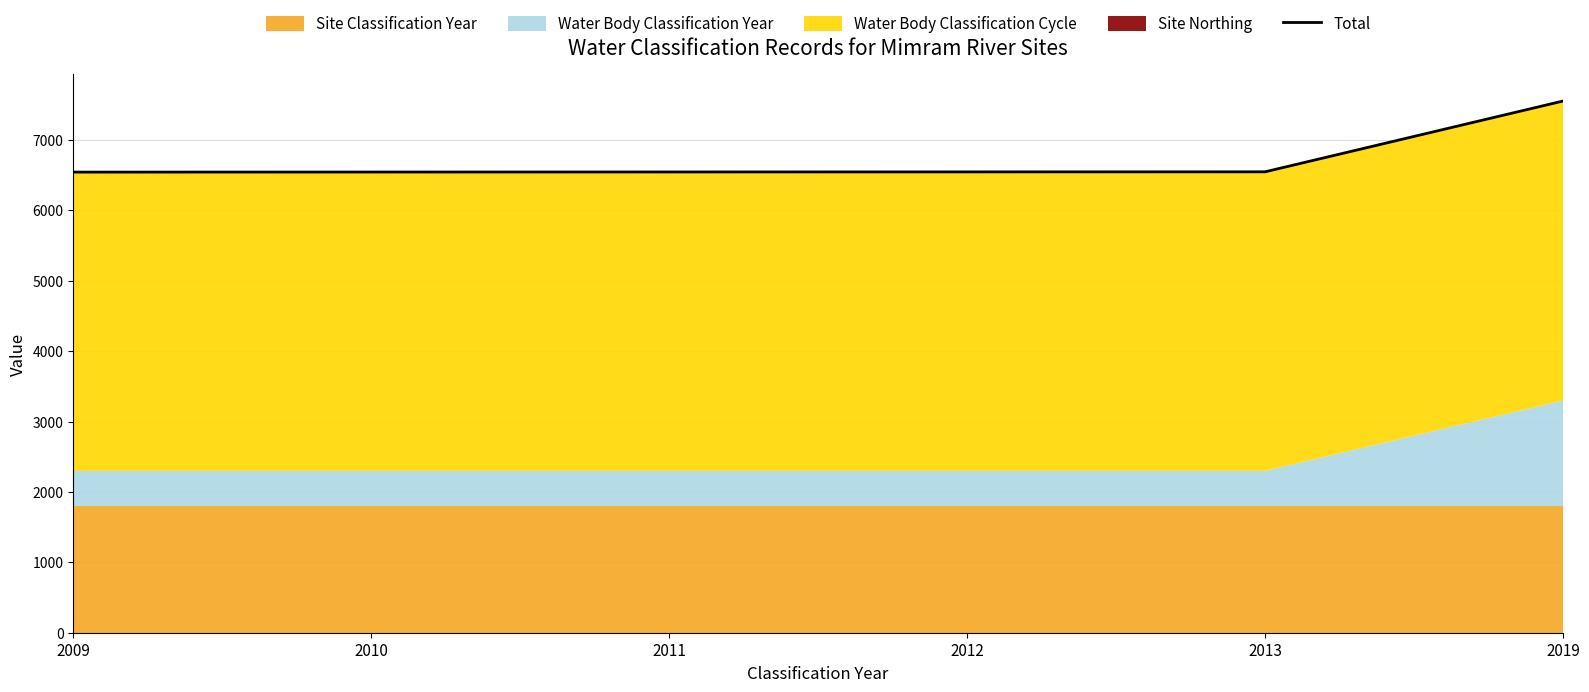

Reading left to right, transcribe all the data shown in this chart.

2009=6544.6	2010=6545.6	2011=6546.6	2012=6547.6	2013=6548.6	2019=7554.6